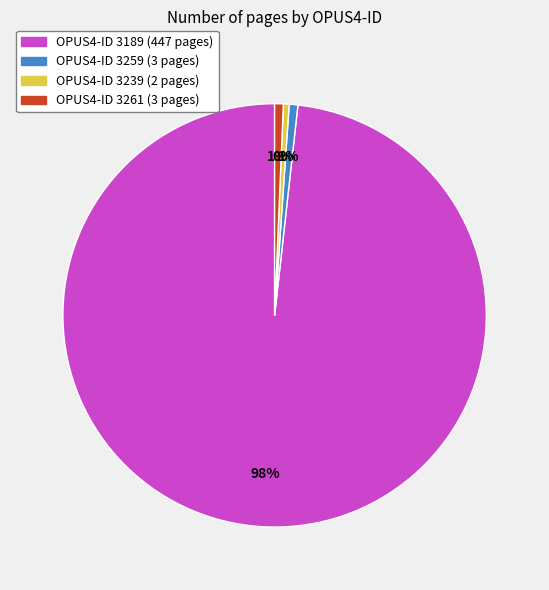

To the nearest percent, what is the difference between the largest and smallest slice percentages?

98%